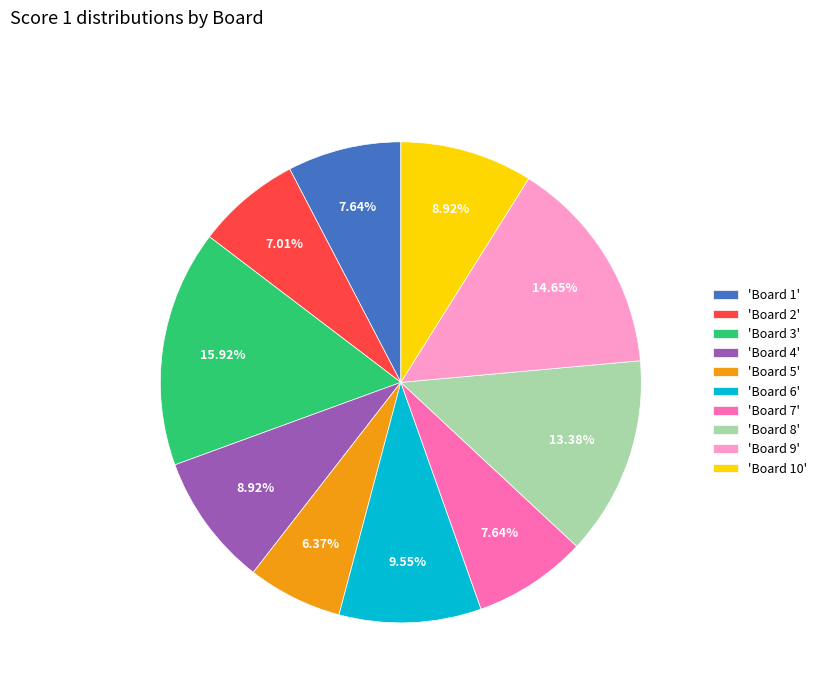

Approximately how many times larger is the value at 'Board 7' compared to 'Board 2'?

1.1